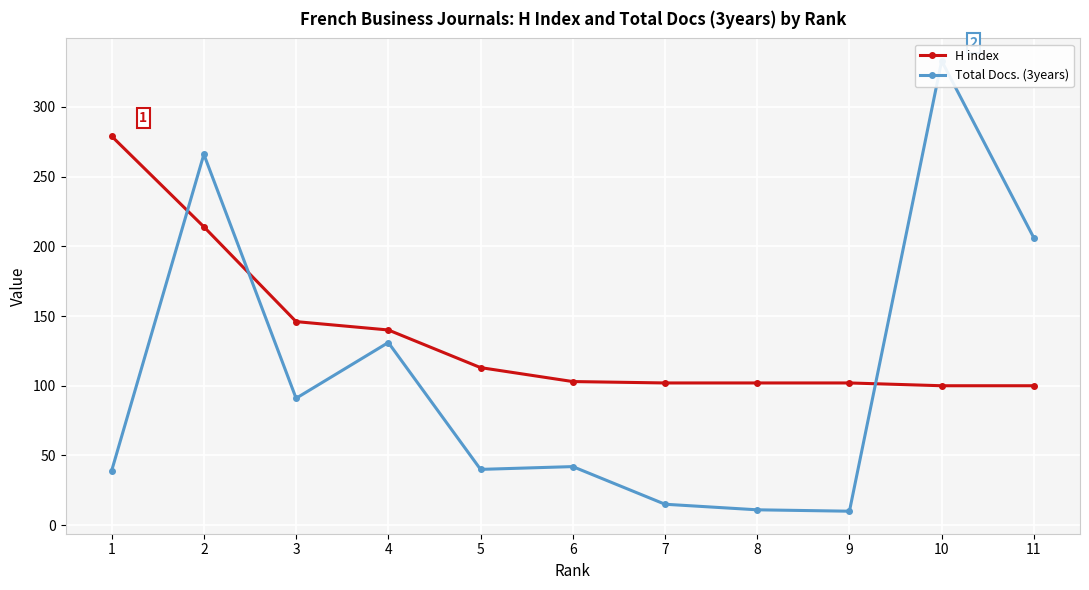

What value does the H index series have at 1, to the nearest 50?

300